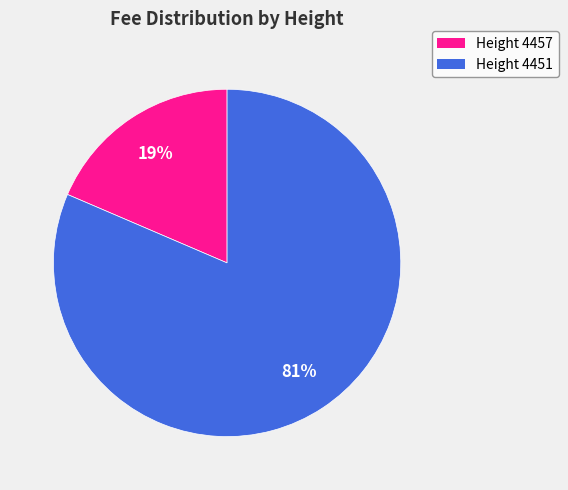

To the nearest percent, what is the average slice percentage?

50%